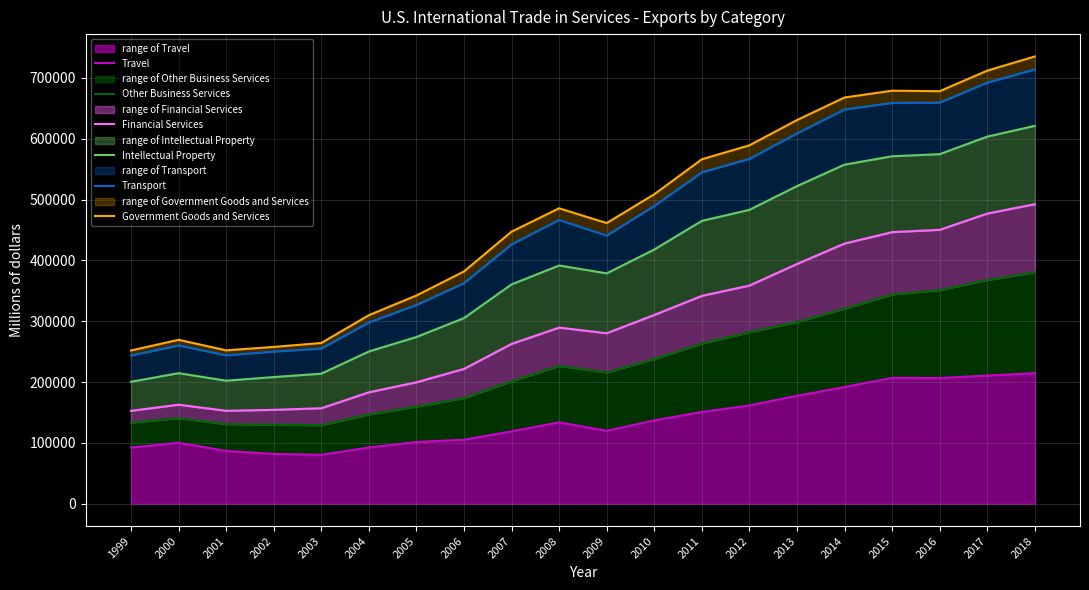

In Other Business Services, how many points are lower than both neighbors (excluding endpoints)?

2